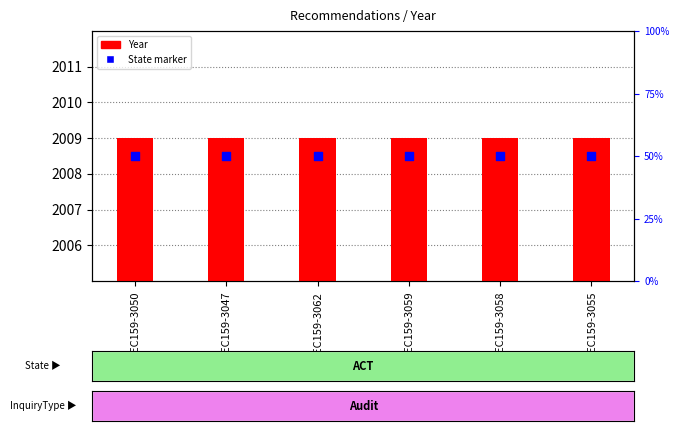

What are all the series names shown in the legend?

Year, State marker